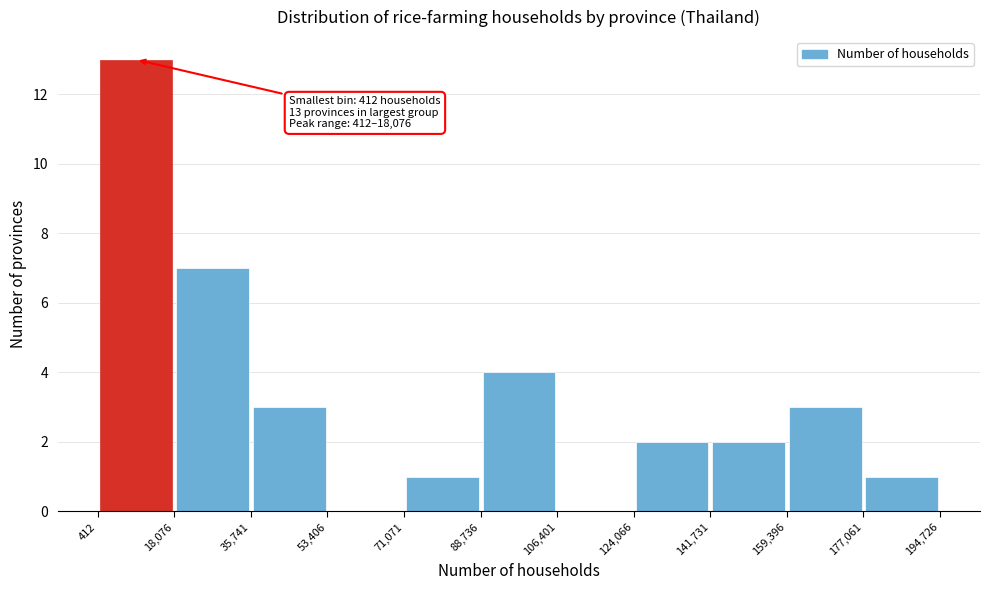

Over which range of the x-axis is the bar tallest?

412 to 18,076